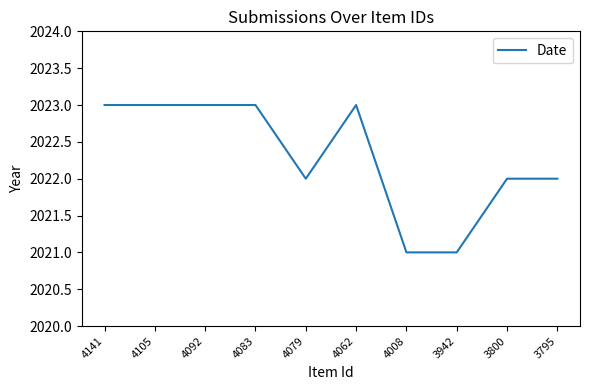

What is the ratio of the value at 4092 to the value at 4062?

1.0